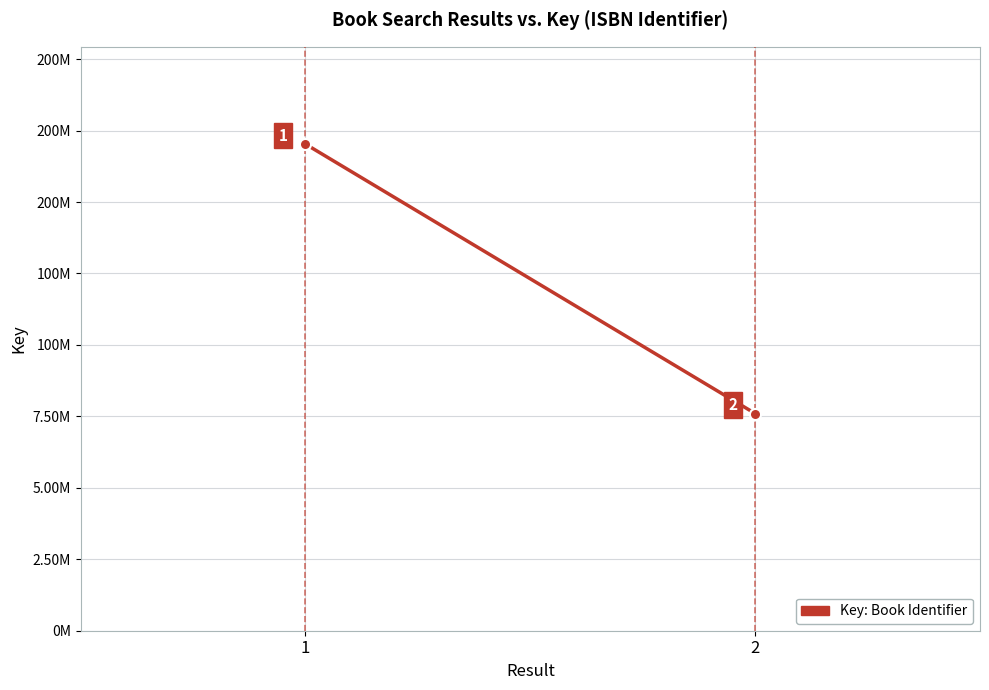

At which category does the chart reach its peak across all series?

1